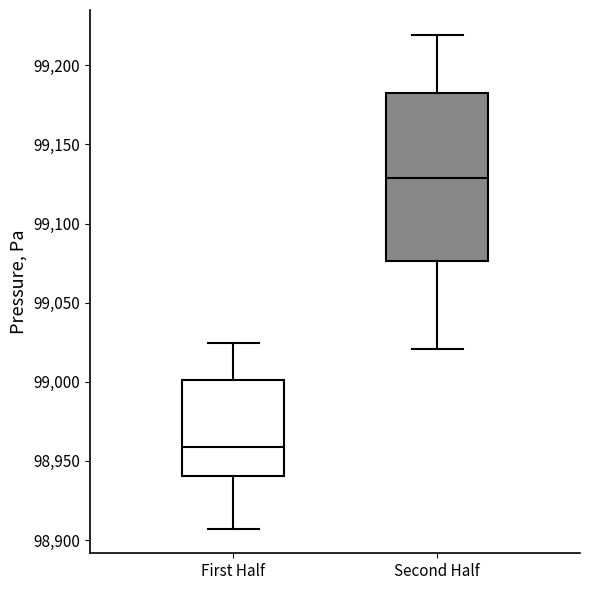

Reading left to right, transcribe this box plot: for each box, give where its median line is, the range the box spans, and where its two whiskers end, as read against the y-axis. The values are not printed on the chart, so give them approximately, as read against the axis.

First Half: median 98960, box 98940 to 99000, whiskers 98905 to 99025
Second Half: median 99130, box 99075 to 99180, whiskers 99020 to 99220